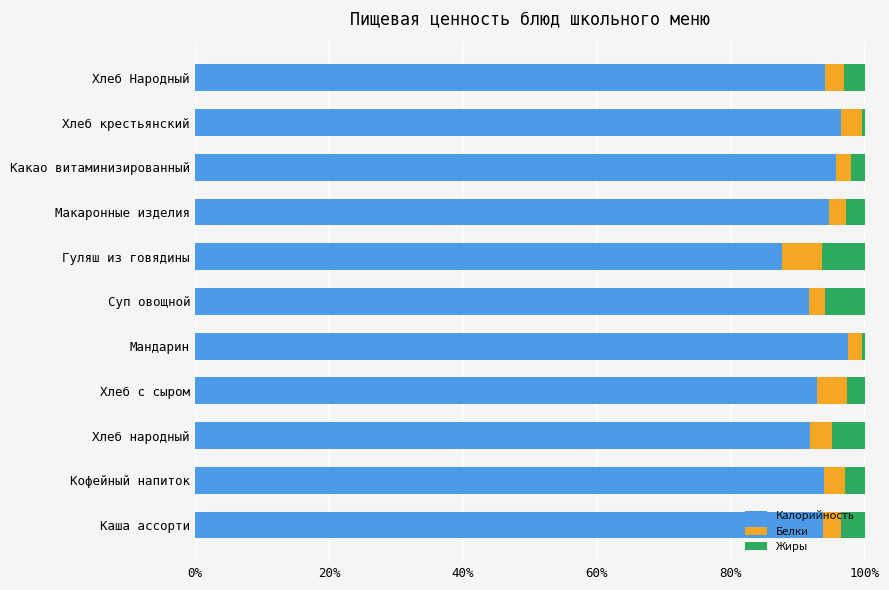

How many series are shown in this chart?

3